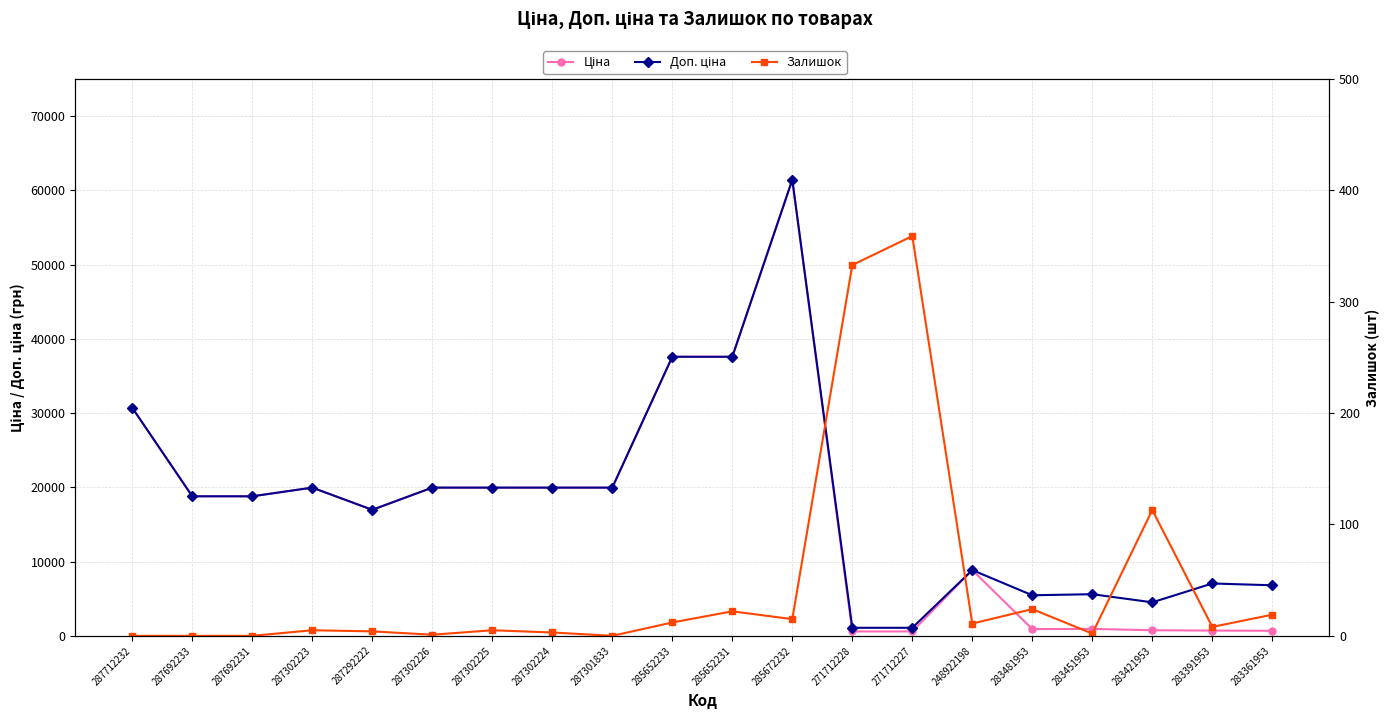

What value does the Залишок series have at 285672232?

15.0